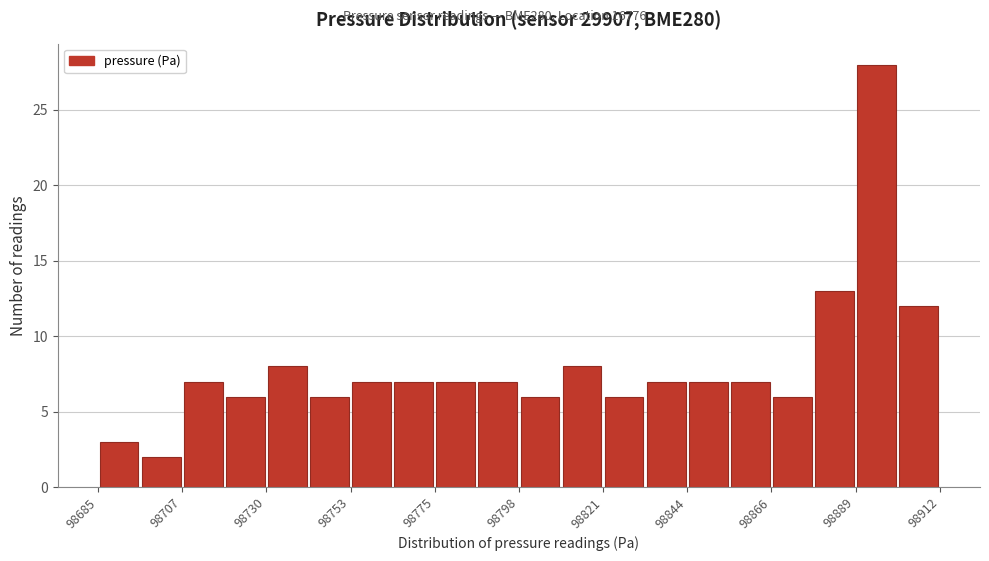

Around what value on the x-axis is the tallest bar? Give the approximate position of its centre, as read against the axis.

98895